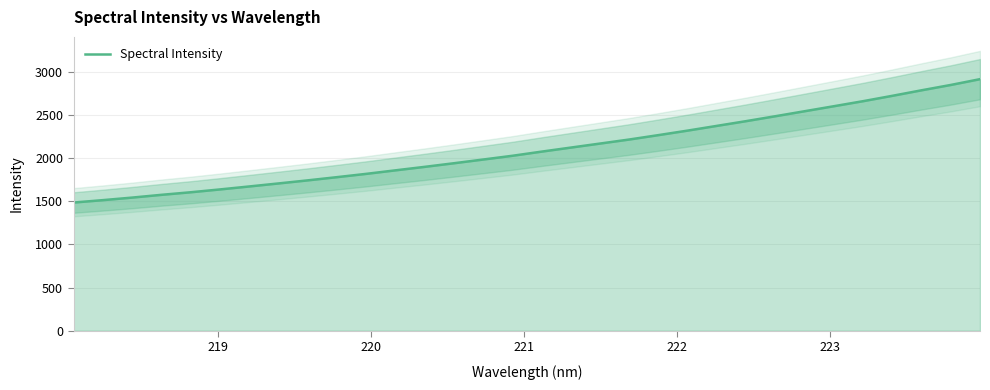

How many data points does each series have?

32